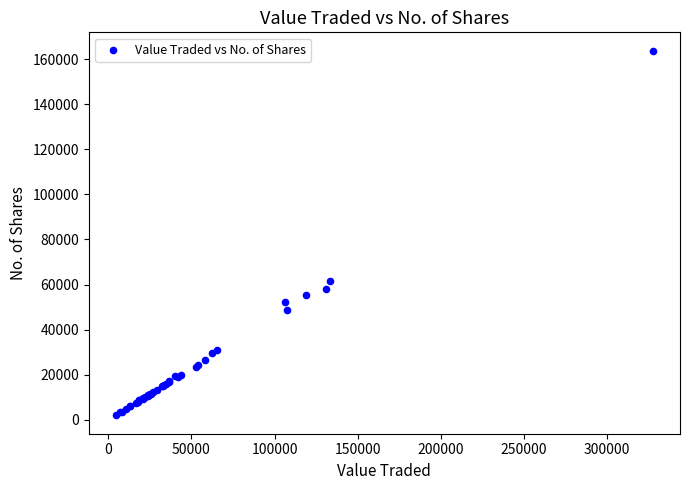

What Y value in the scatter plot is closest to 82862?

61730